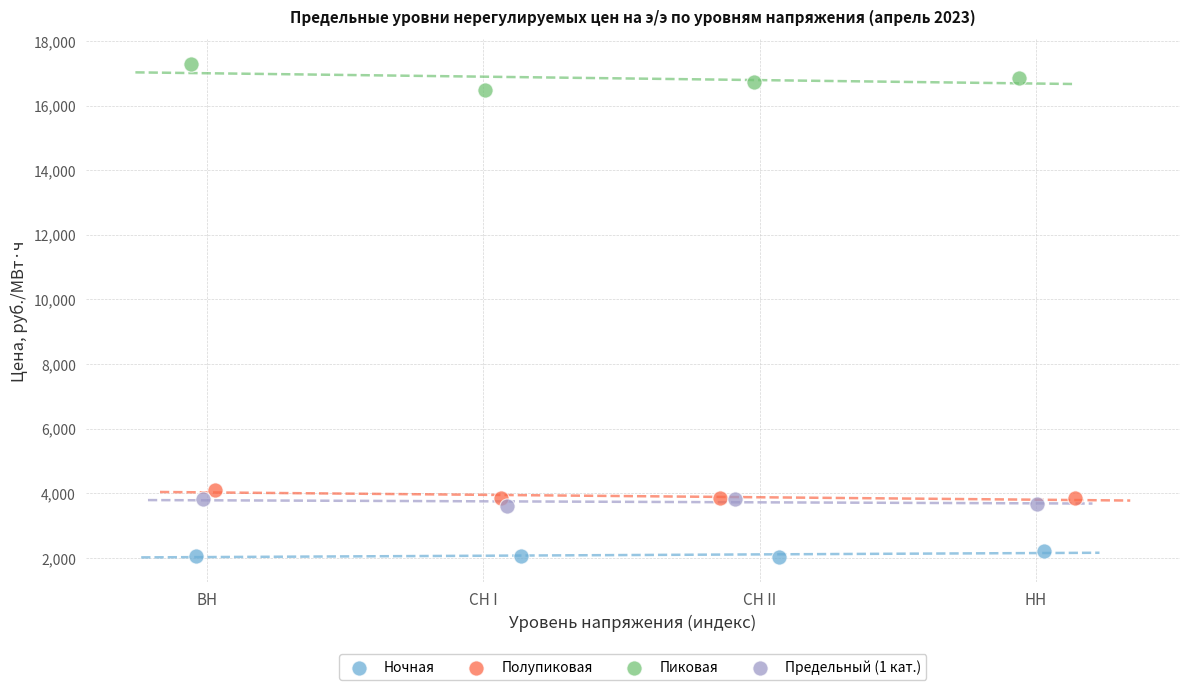

Which series contains the highest Y value?

Пиковая